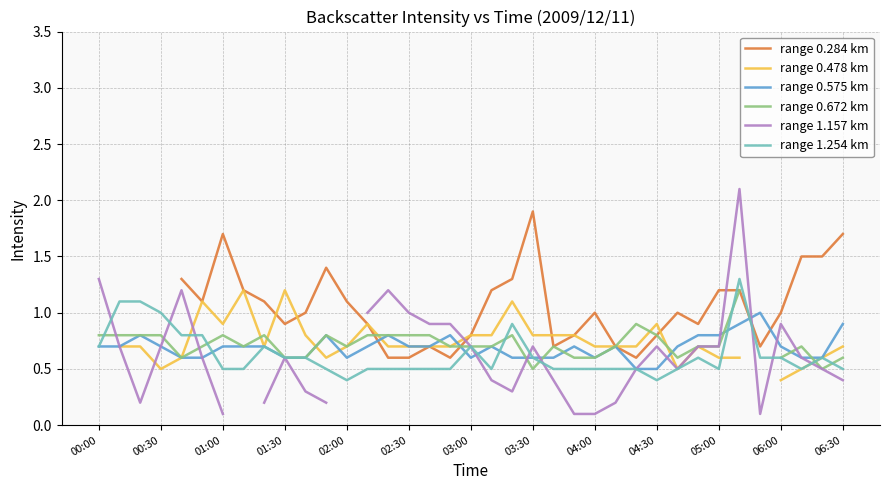

Does the chart display data point markers on the line(s)?

No